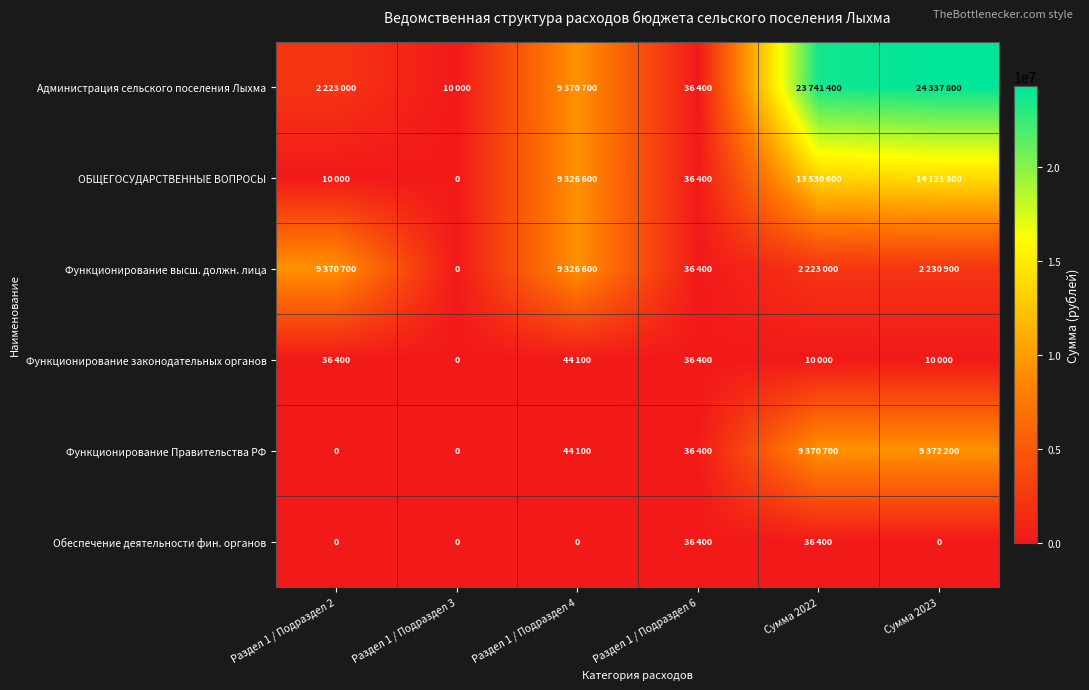

How many values in the ОБЩЕГОСУДАРСТВЕННЫЕ ВОПРОСЫ series exceed 9326600?

2